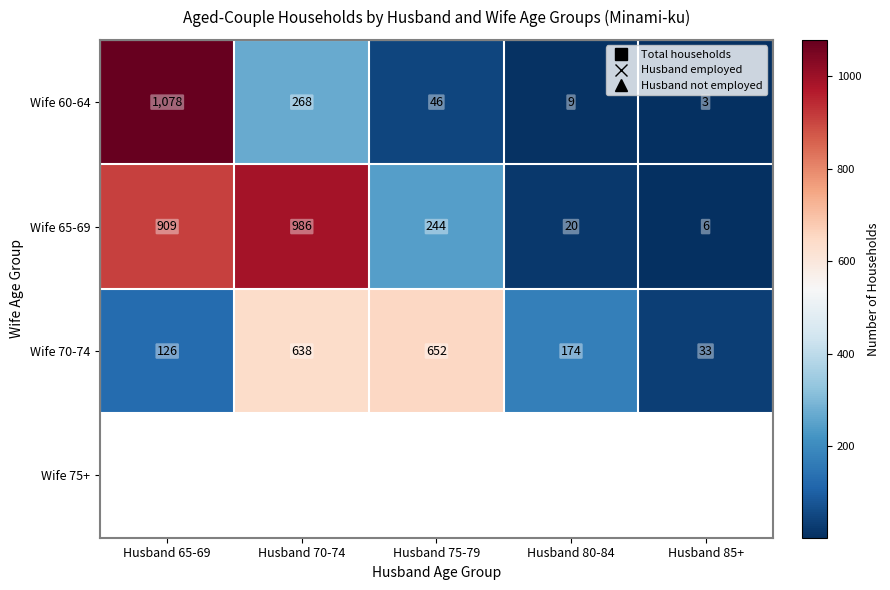

What is the sum of the Wife 70-74 values at Husband 80-84 and Husband 75-79?

826